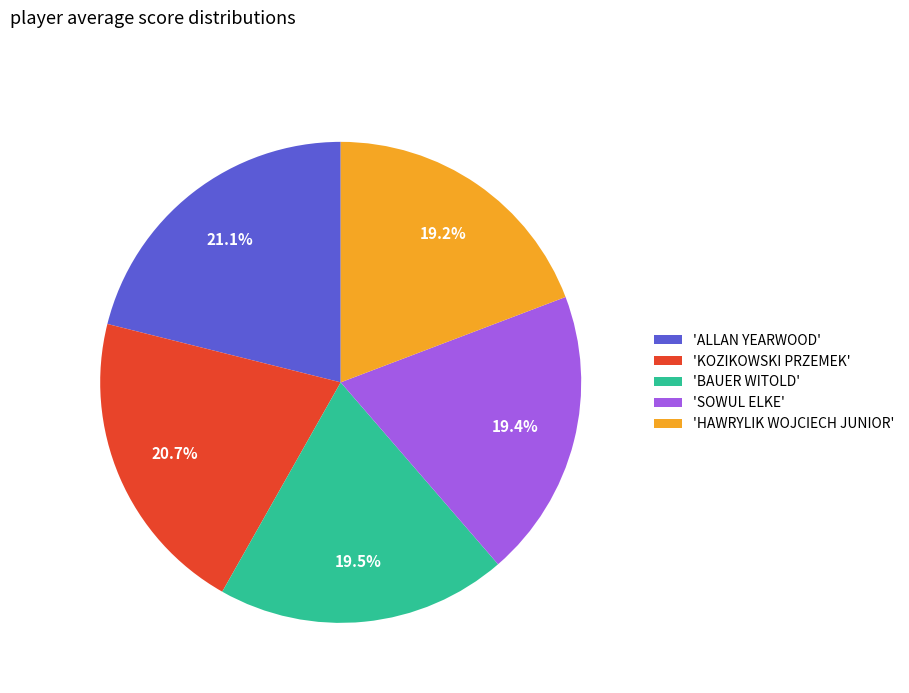

How many slices are in this pie chart?

5